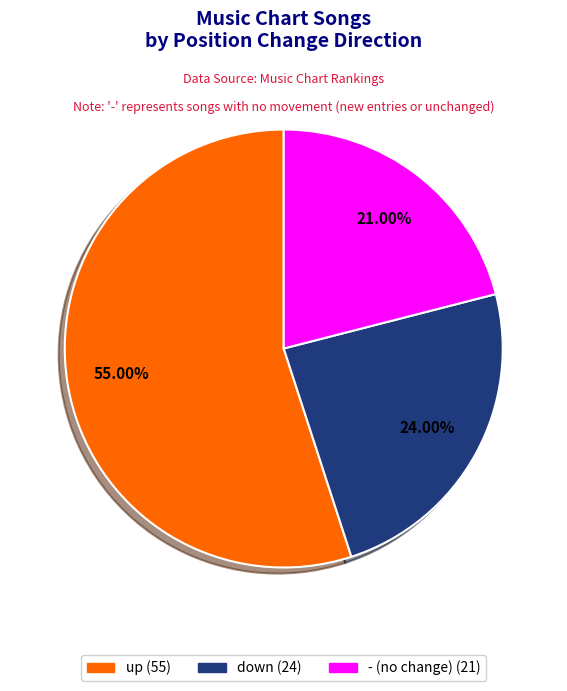

Is it true that up is 55% of the pie?

True